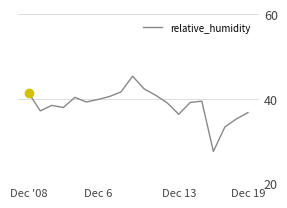

What is the maximum value shown in the chart?

45.3